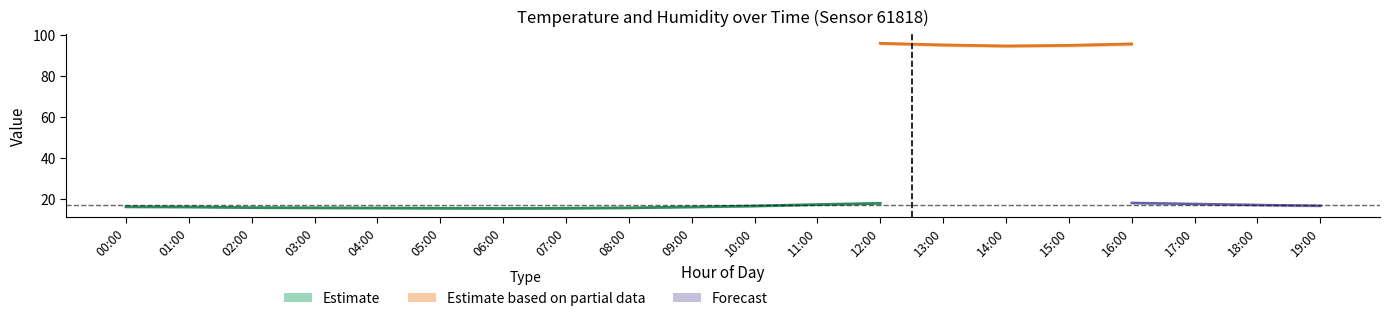

What is the label of the 18th point from the right?

02:00